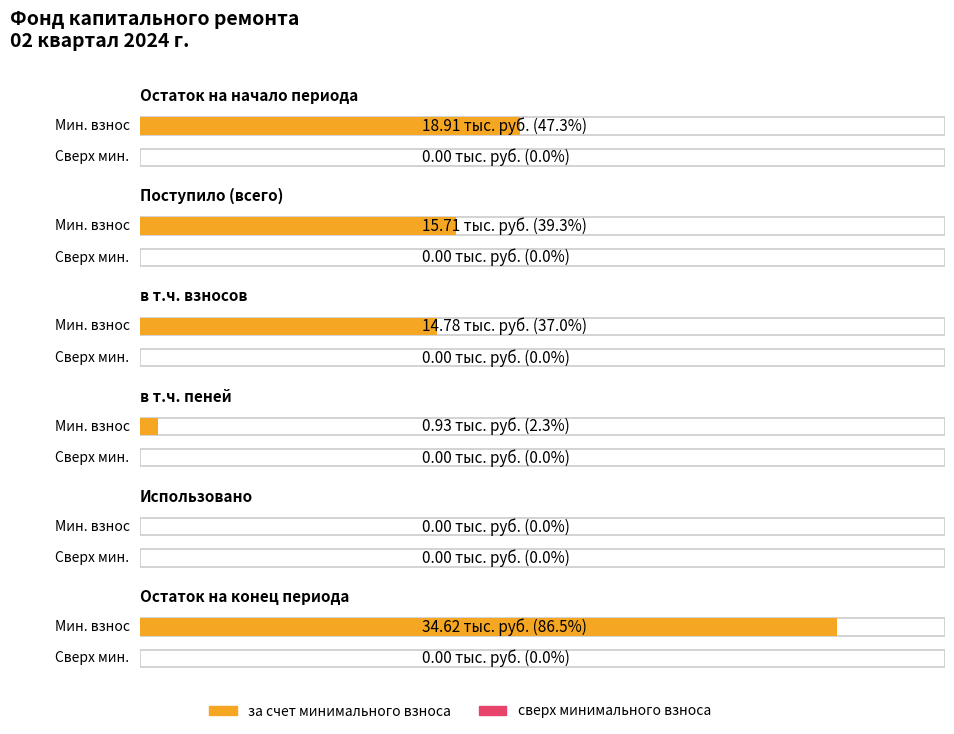

Is the value of сверх минимального размера взноса at Поступило всего greater than the value of за счет минимального взноса at Взносов?

No